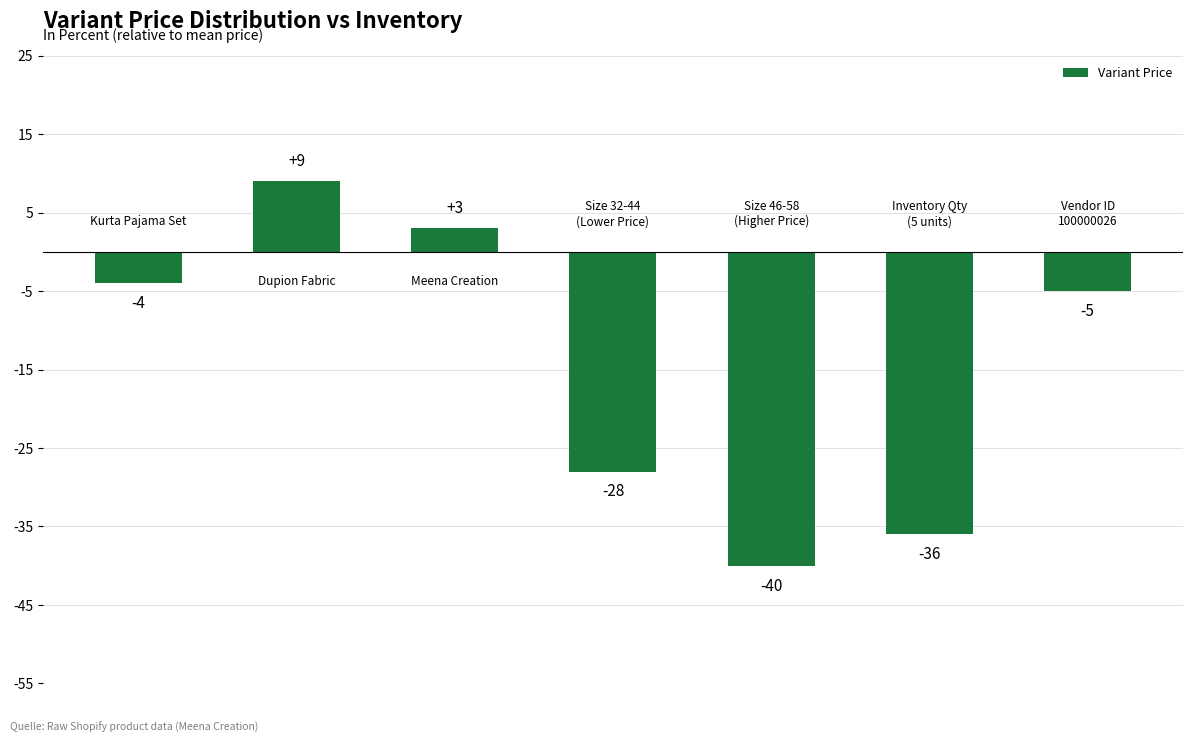

What is the minimum value shown in the chart?

-40